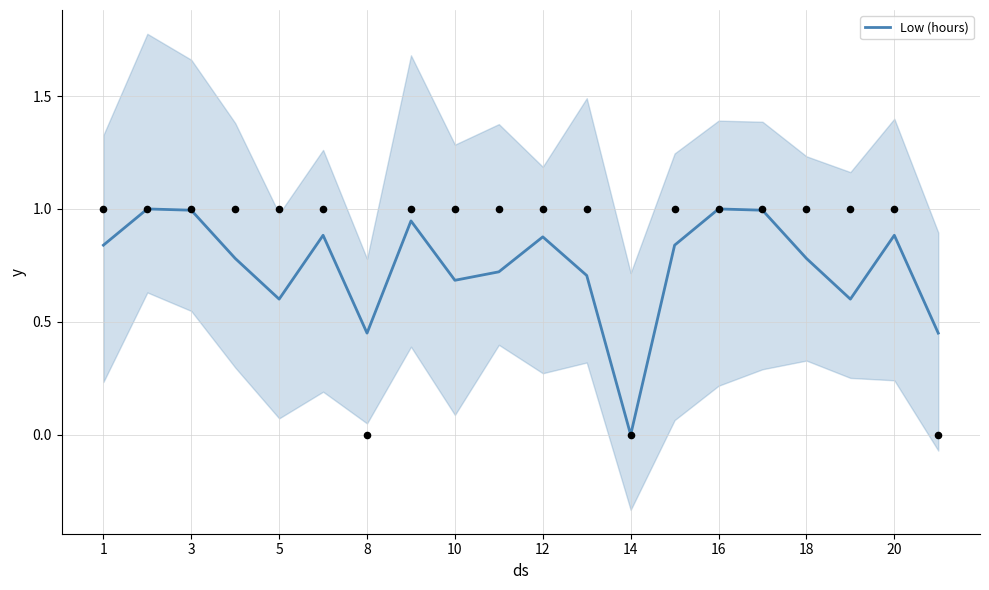

Which category has the lowest value in the Low (hours) series?

14